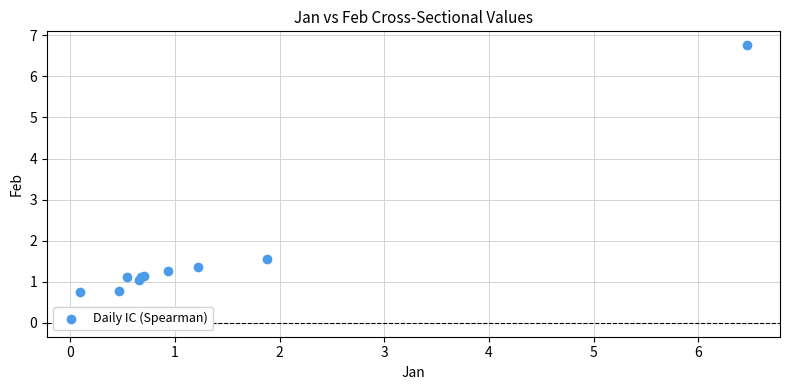

What Y value in the scatter plot is closest to 3?

1.6